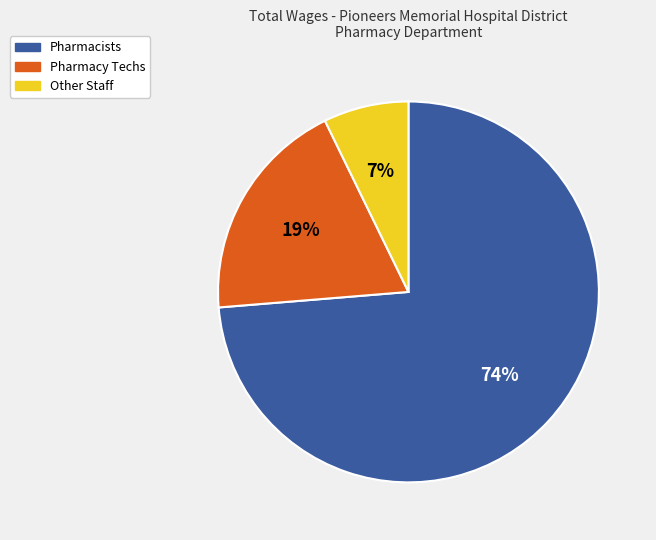

To the nearest percent, what is the average slice percentage?

33%